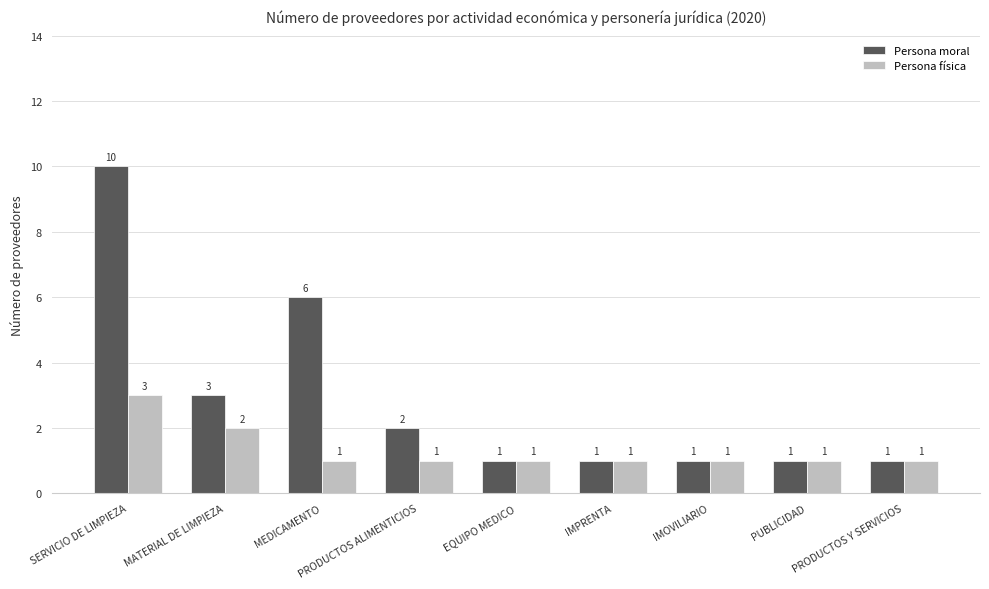

Which series has the largest total across all categories?

Persona moral